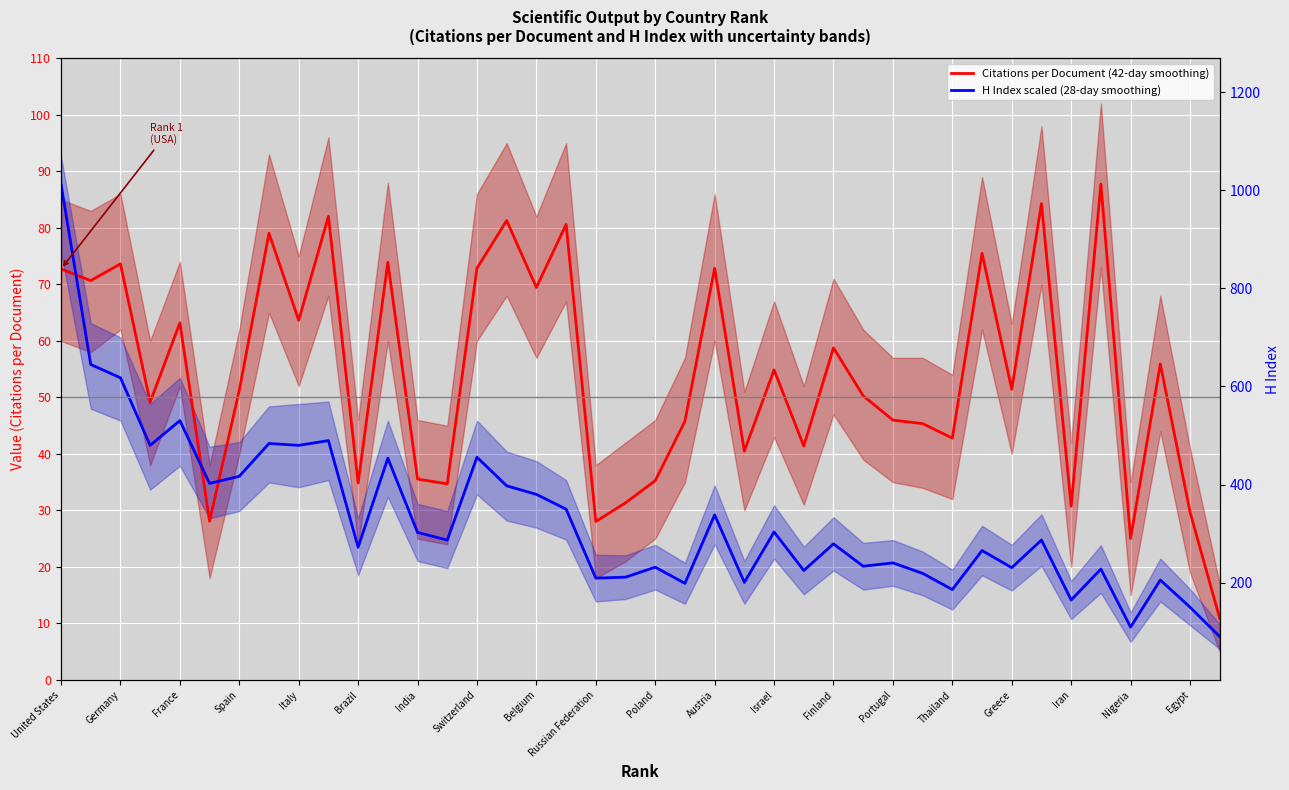

Is the value of Citations per Document (42-day smoothing) at Switzerland greater than the value of H Index scaled (28-day smoothing) at India?

Yes